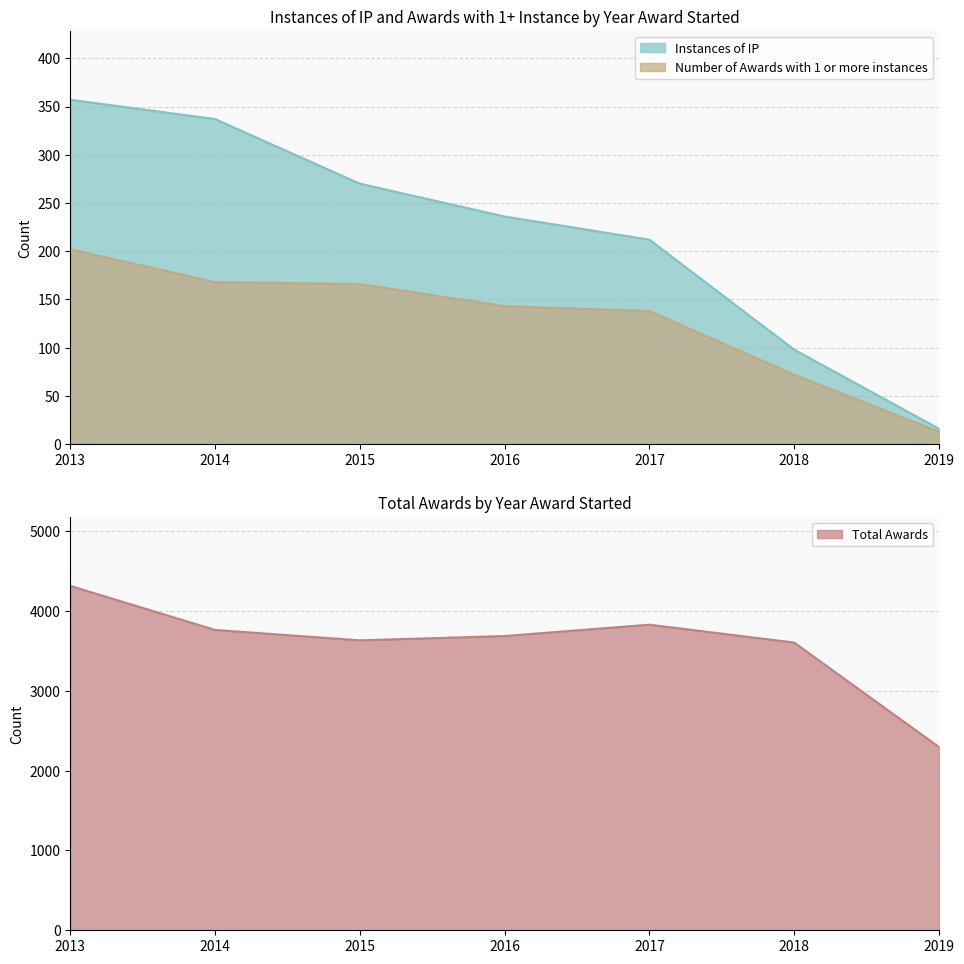

Reading right to left, transcribe all the data shown in this chart.

Instances of IP: 2019=16	2018=98	2017=212	2016=236	2015=270	2014=337	2013=357
Number of Awards with 1 or more instances: 2019=13	2018=72	2017=138	2016=143	2015=166	2014=168	2013=202
Total Awards: 2019=2295	2018=3603	2017=3827	2016=3685	2015=3631	2014=3761	2013=4313